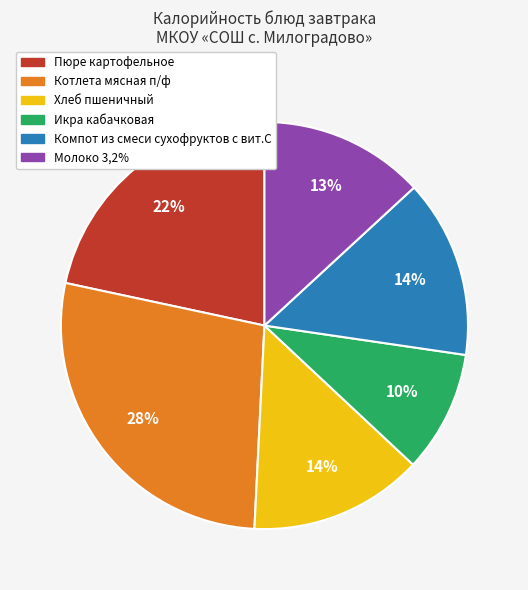

Approximately how many times larger is the value at Хлеб пшеничный compared to Компот из смеси сухофруктов с вит.С?

1.0